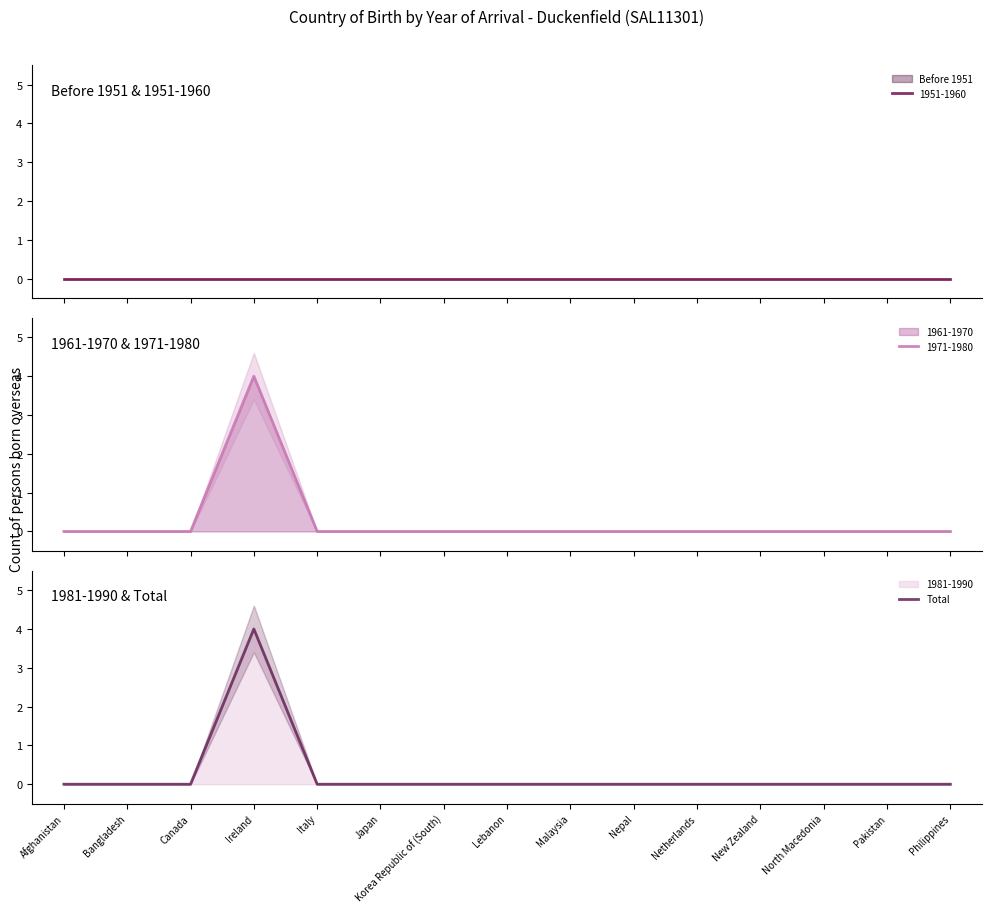

How many positive values are there?

1